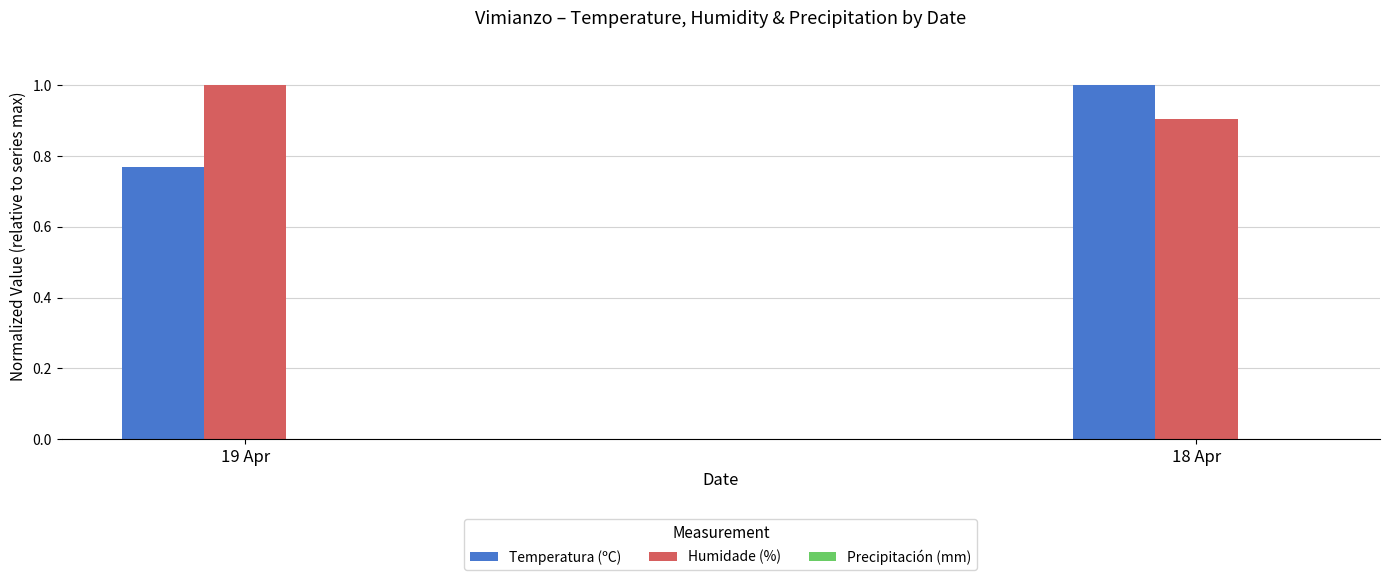

How many distinct data groups are displayed?

2